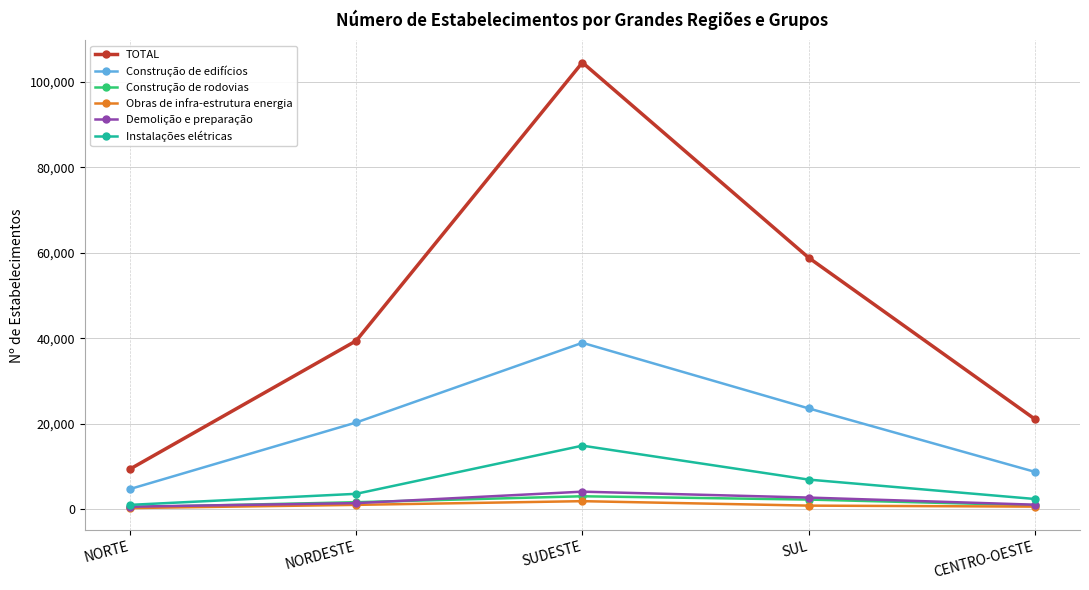

Count the Construção de rodovias values in the range 987 to 2311.

3